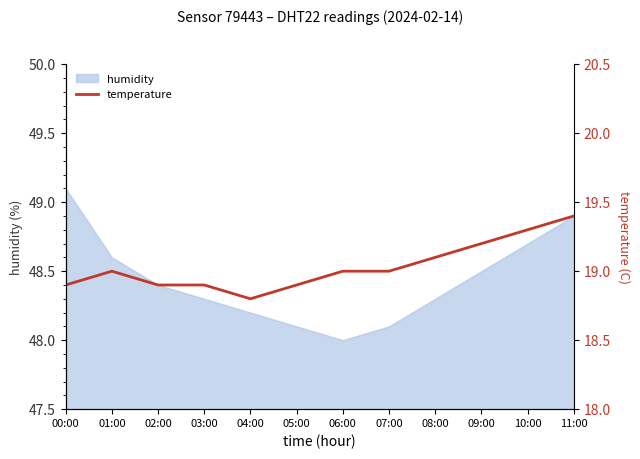

Reading left to right, what are all the values shown in this chart?

18.9	19.0	18.9	18.9	18.8	18.9	19.0	19.0	19.1	19.2	19.3	19.4